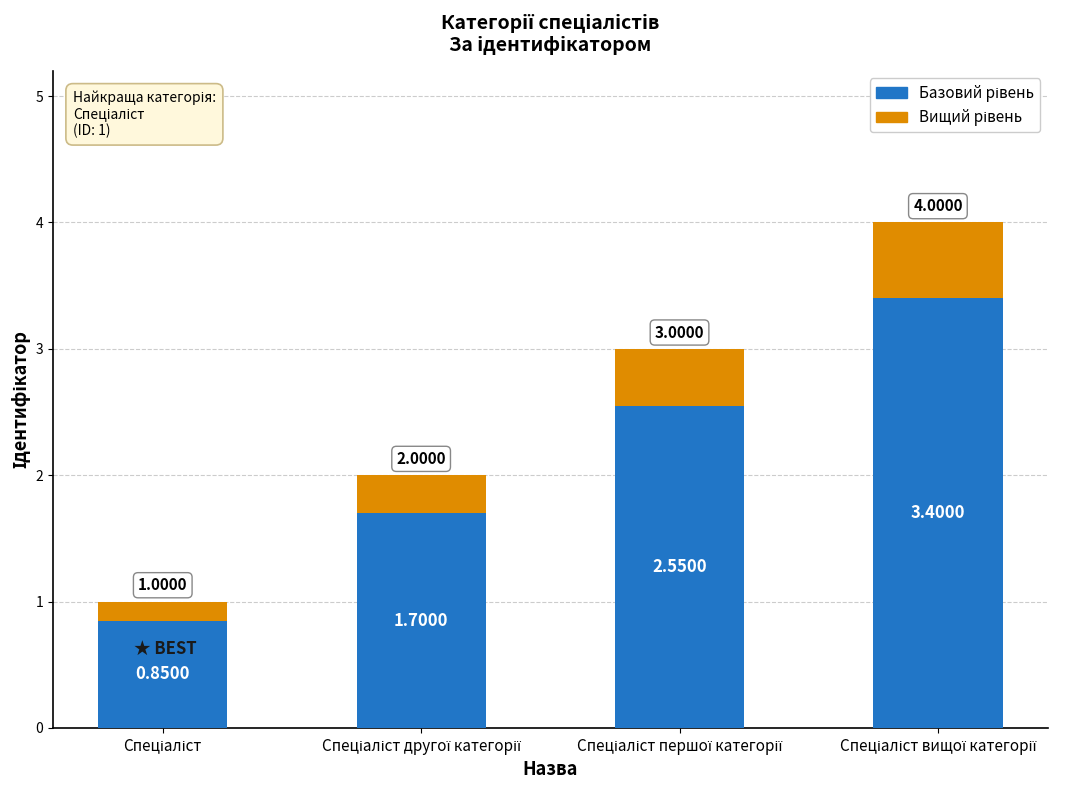

How many series are shown in this chart?

2